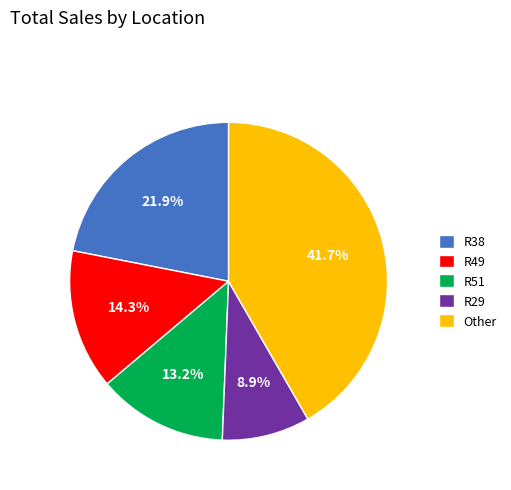

What is the largest slice in the pie chart?

Other